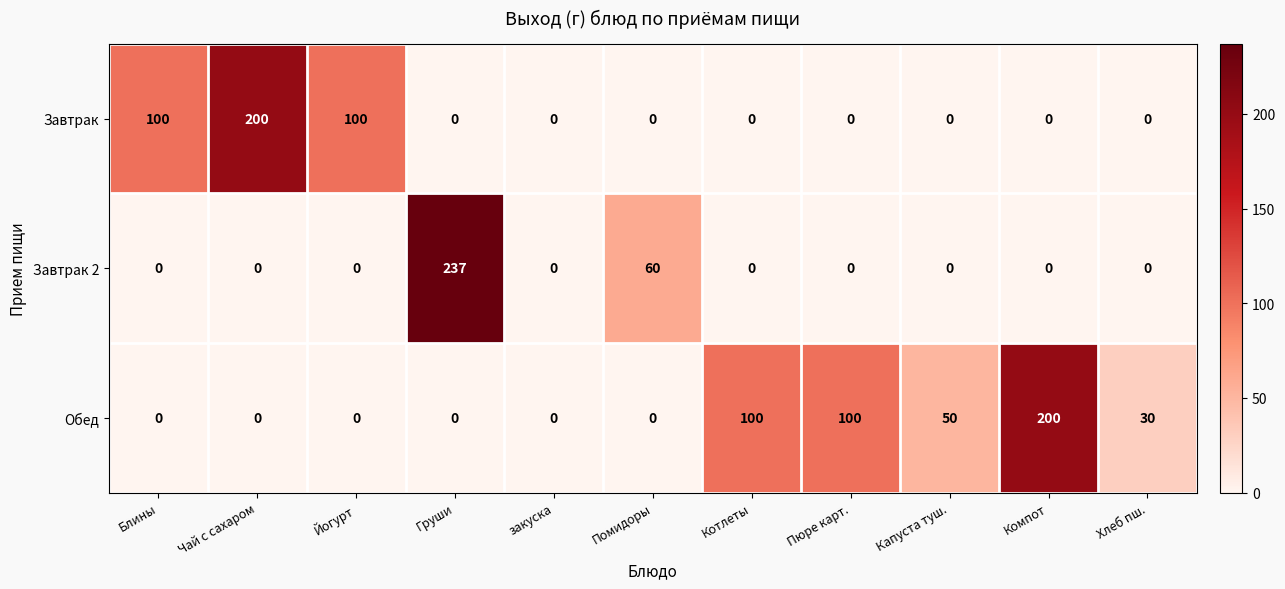

What is the maximum value shown in the chart?

237